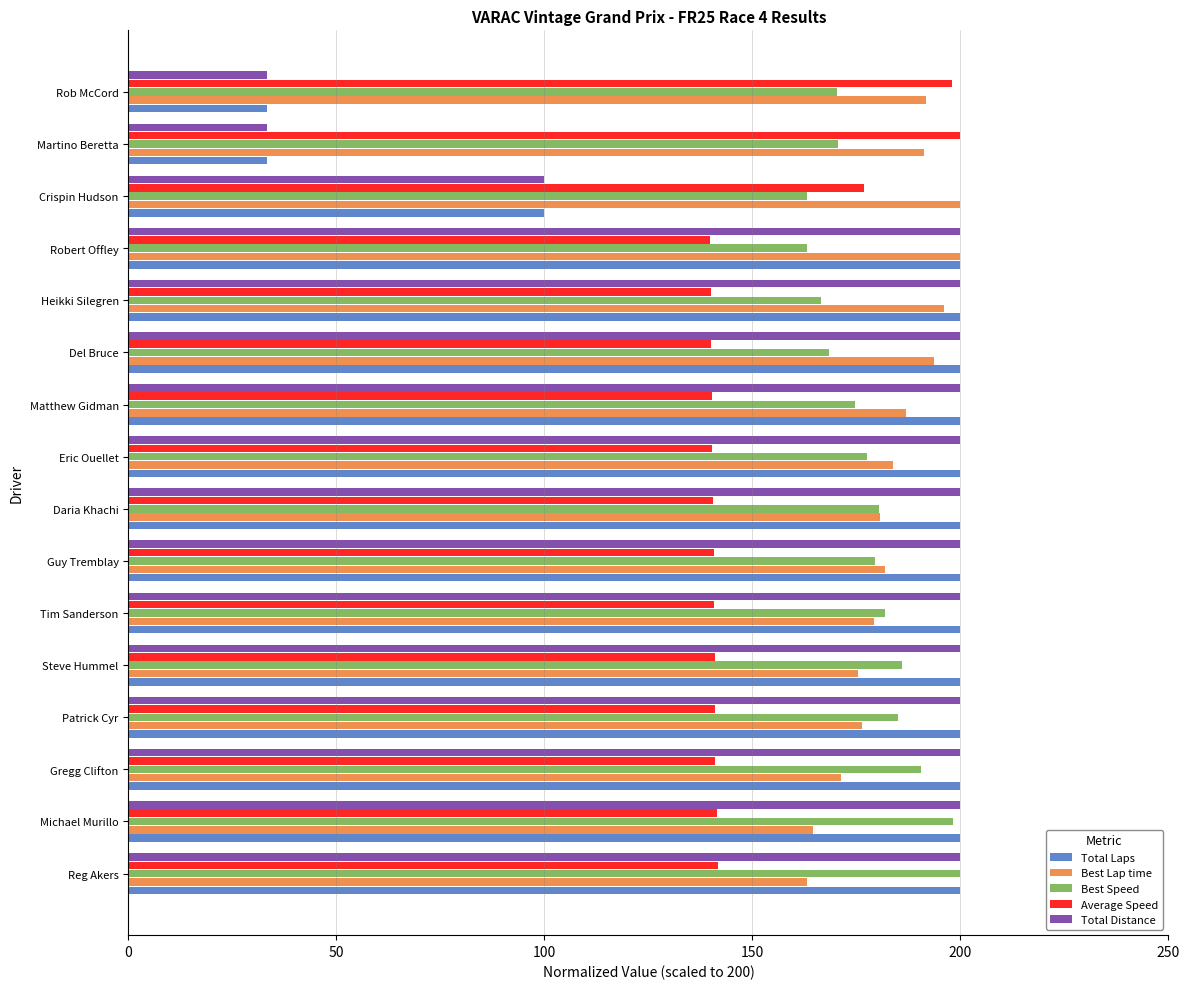

Is the value of Best Lap time at Rob McCord greater than the value of Average Speed at Guy Tremblay?

Yes